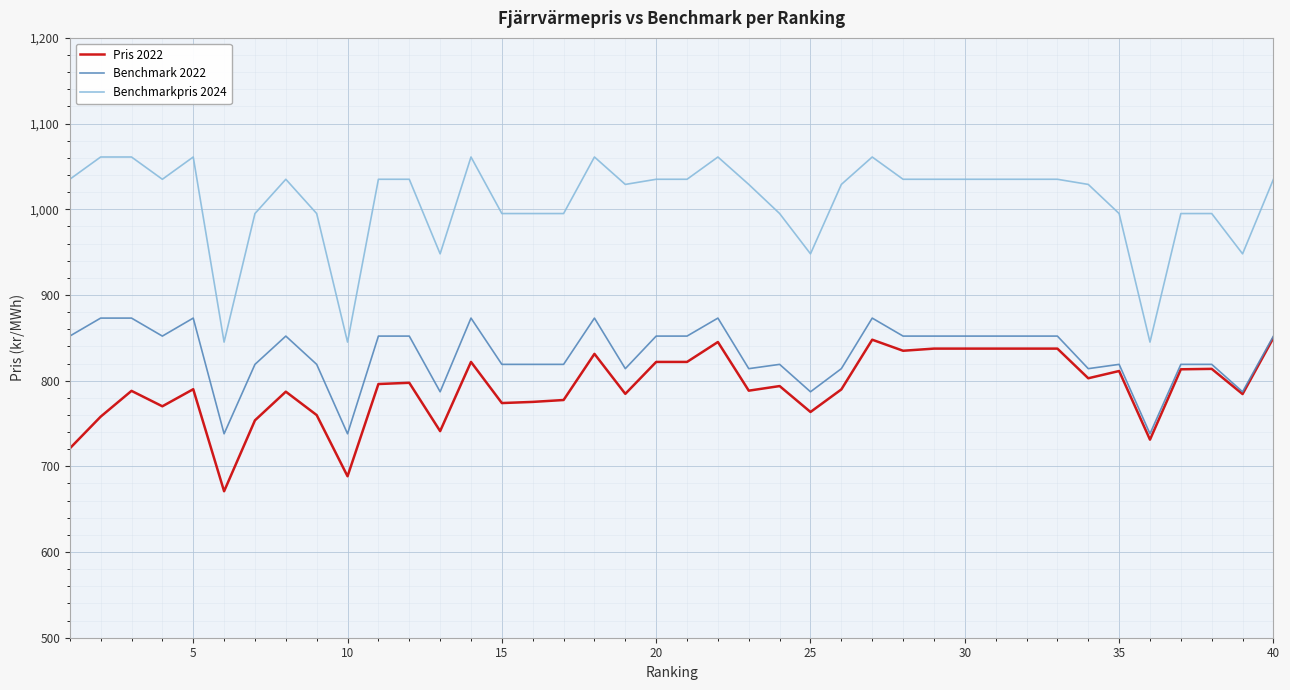

What is the maximum value for Pris 2022?

850.0